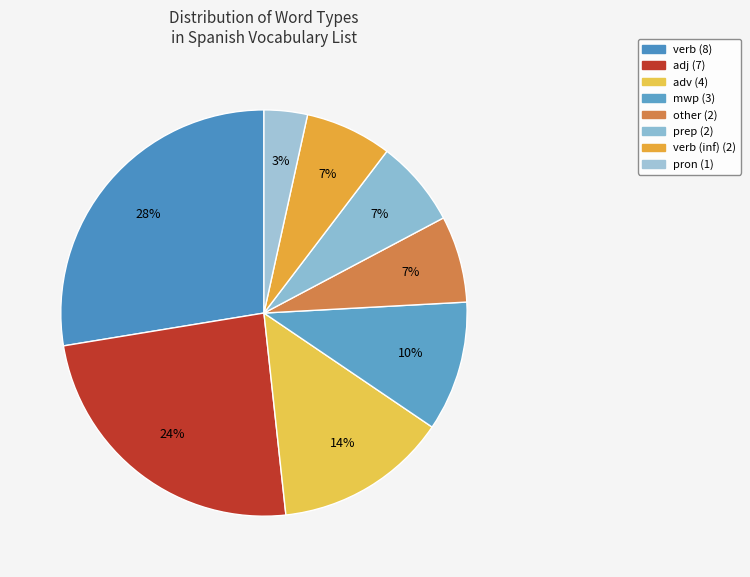

Count the number of slices in the pie.

8